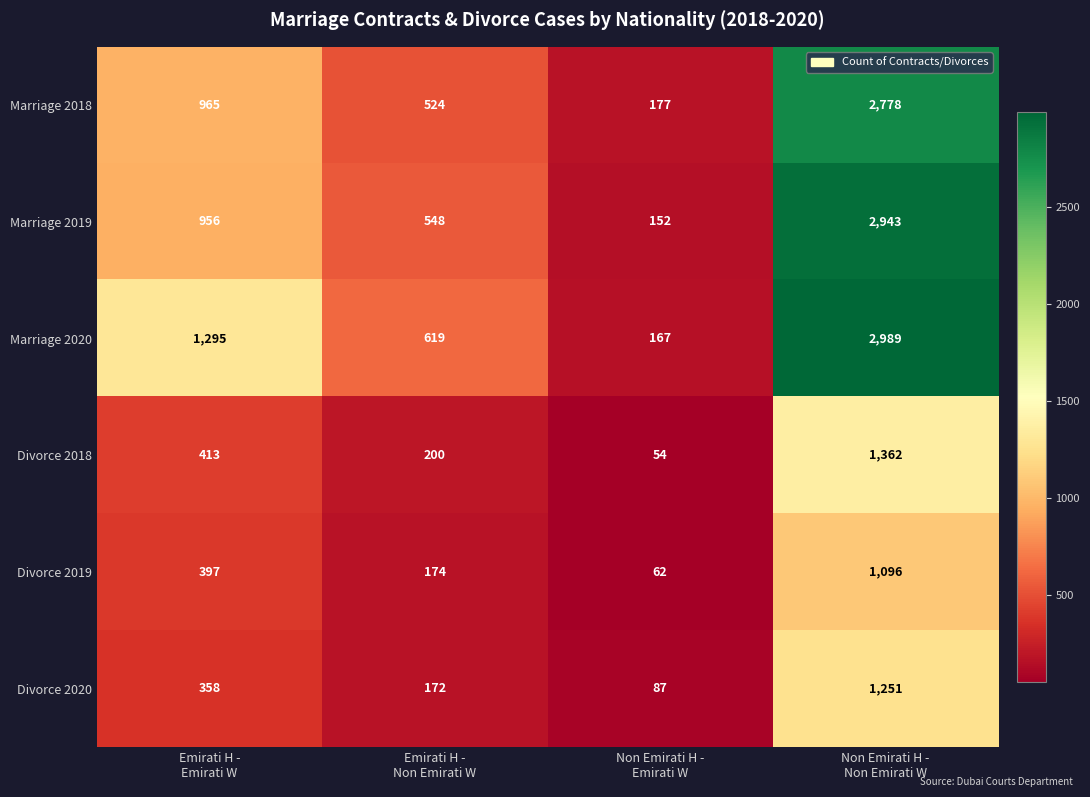

How many Divorce 2018 values are between 200 and 1362?

3